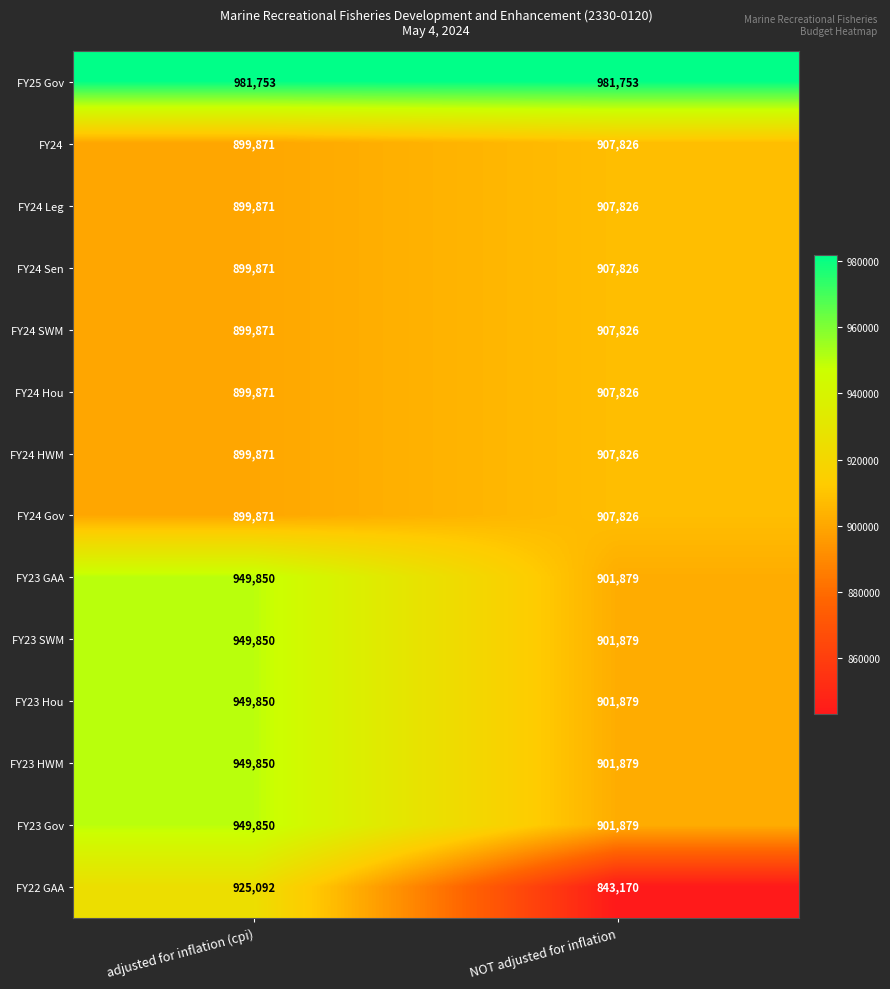

What is the difference between the maximum and minimum values in the FY22 GAA series?

81922